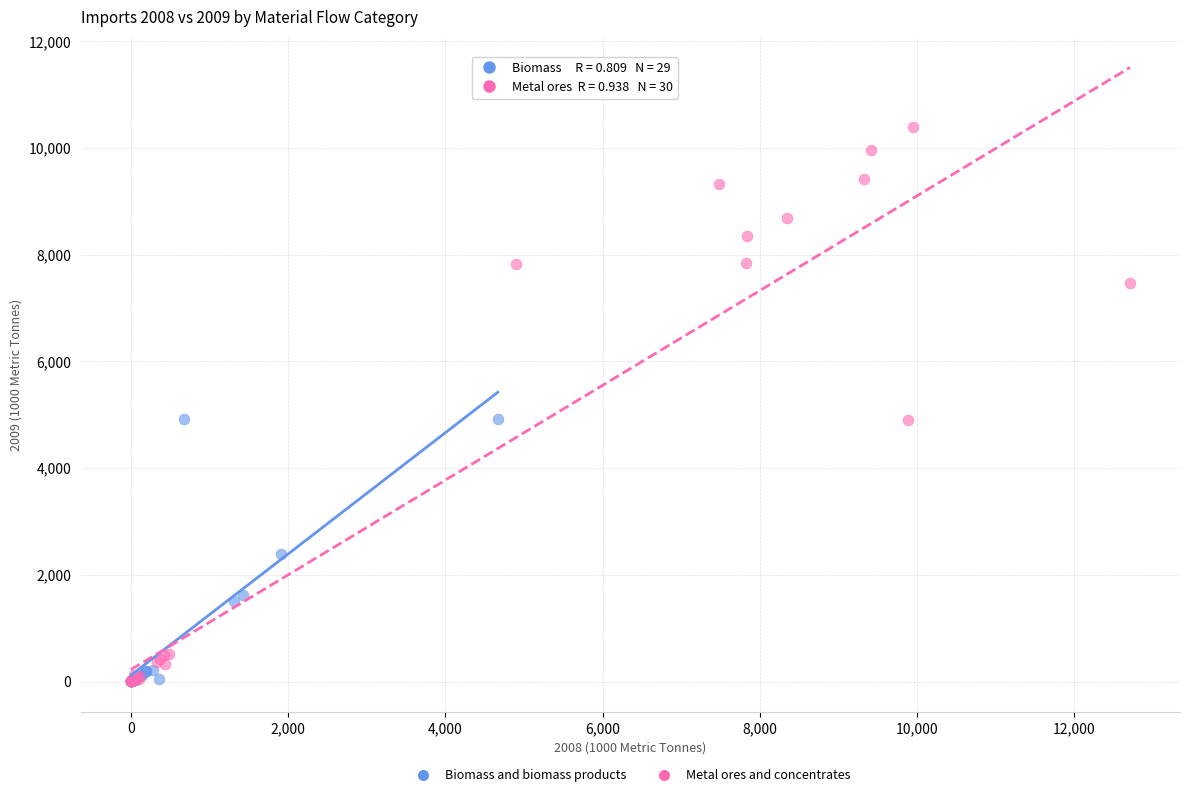

Which series has the largest Y range (max minus min)?

Metal ores and concentrates